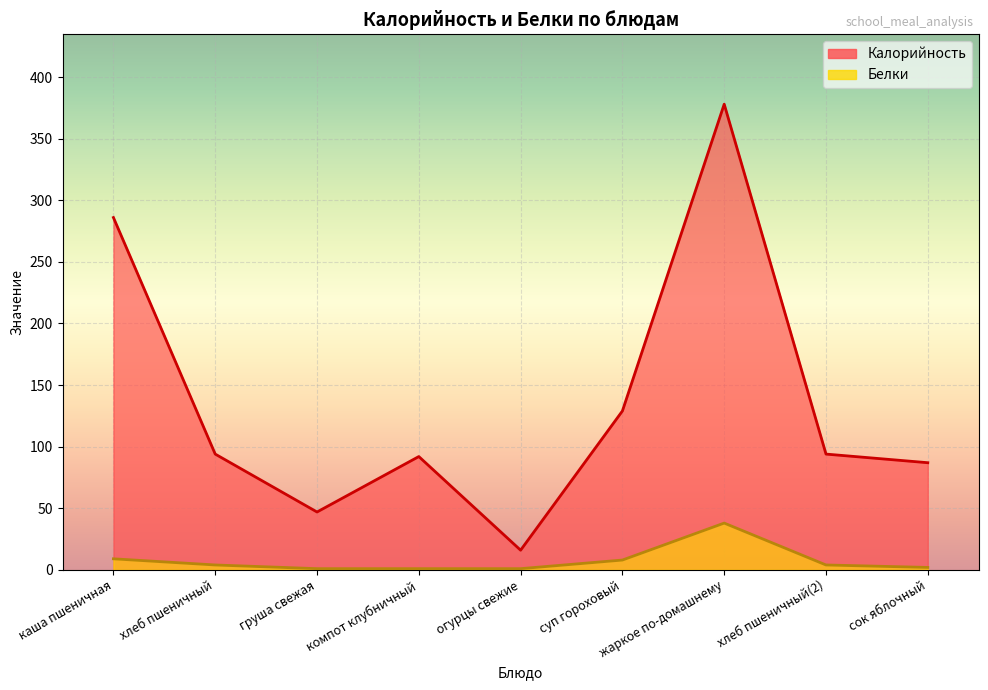

At компот клубничный, list the series in order from smallest to largest.

Белки, Калорийность